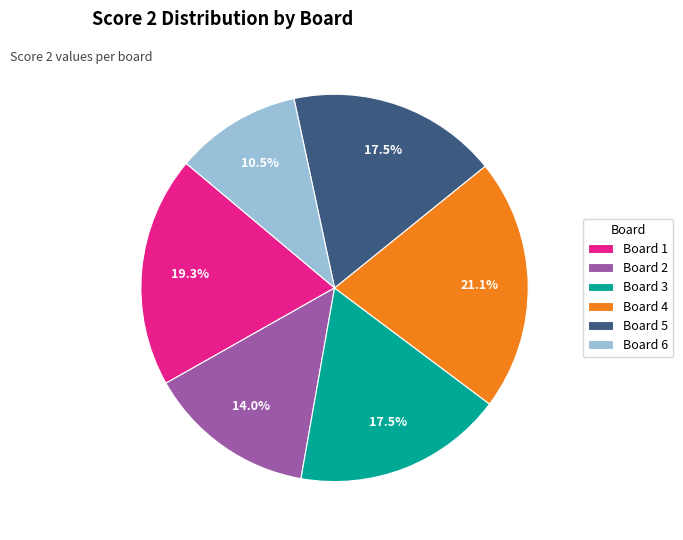

Count the number of slices in the pie.

6